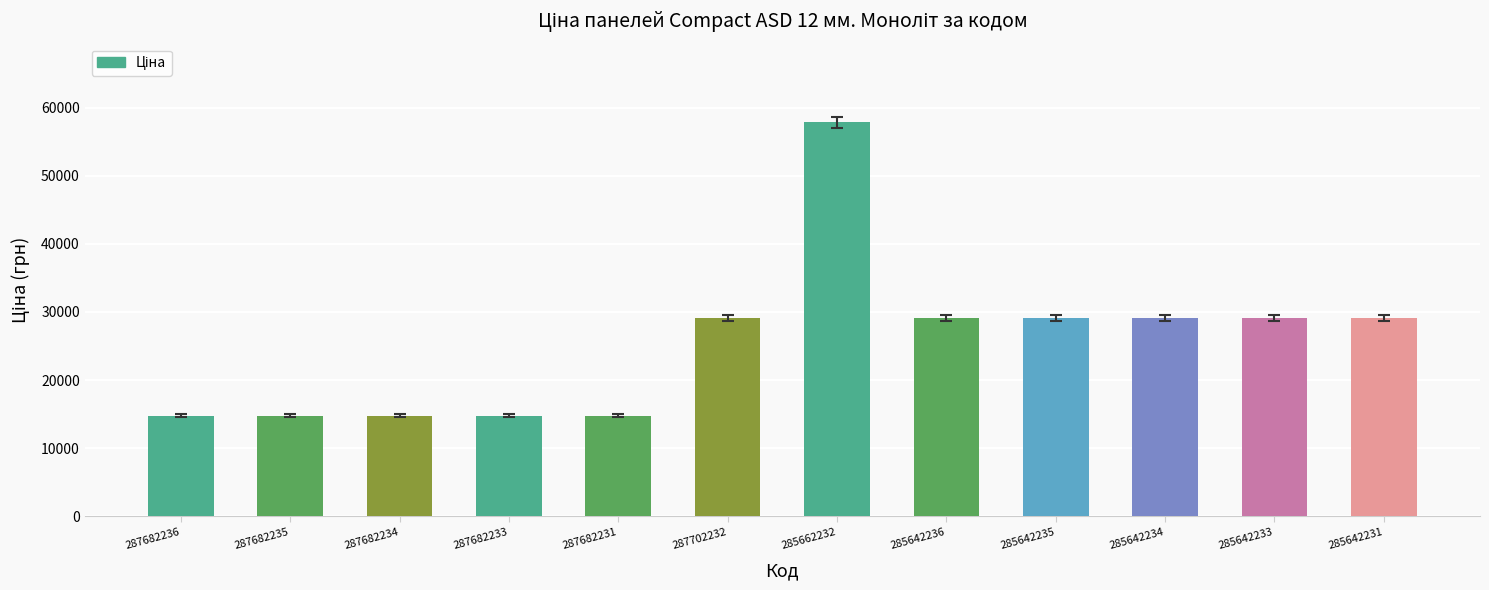

Read the value at 287682236.

14800.8